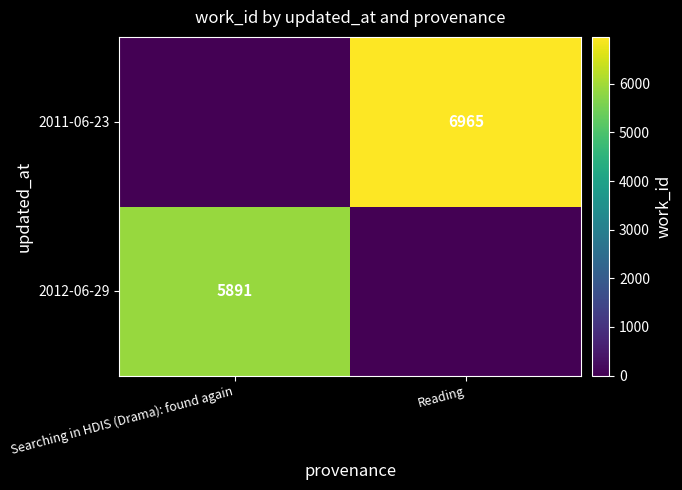

Rank the categories by 2011-06-23 value from lowest to highest.

Searching in HDIS (Drama): found again, Reading